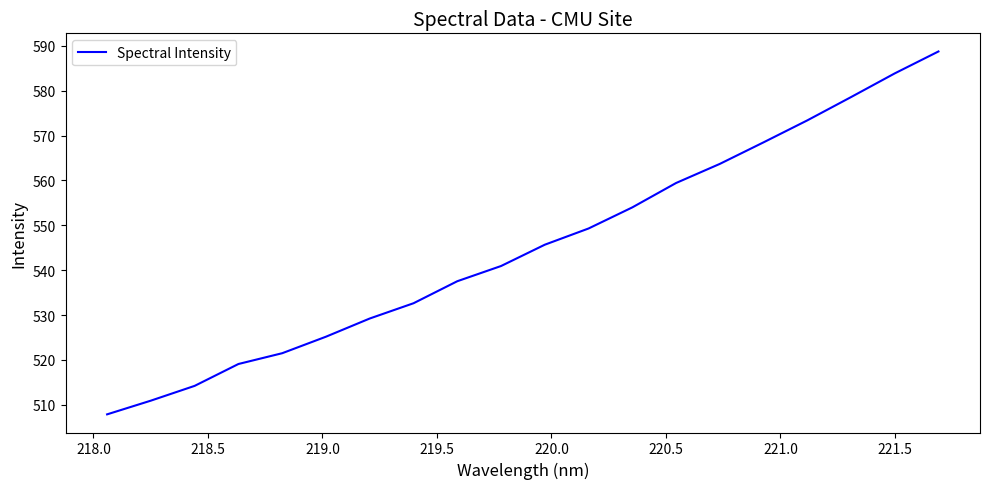

Does the chart have visible grid lines?

No